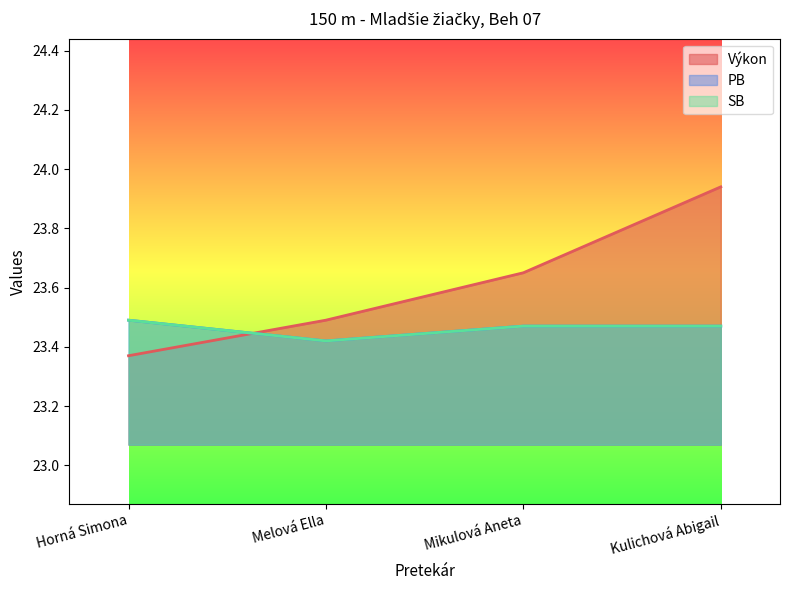

At which label does Výkon reach its peak?

Kulichová Abigail